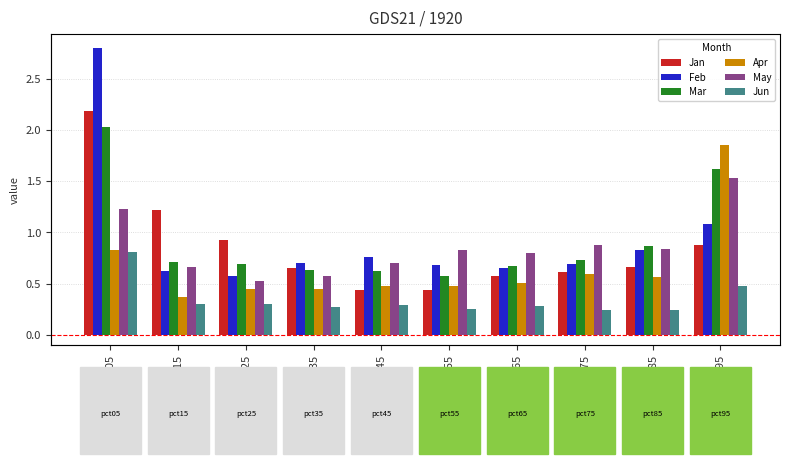

At which label is Apr closest to 1?

pct05